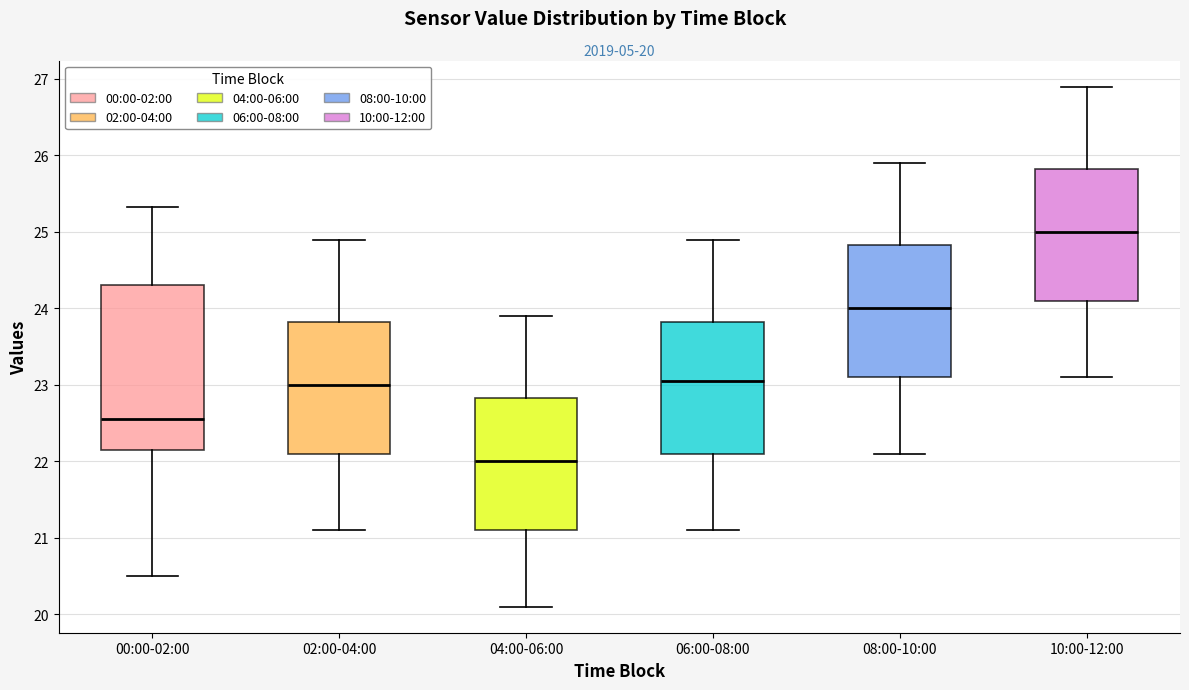

Comparing the boxes themselves (not the whiskers), which one is the tallest?

00:00-02:00